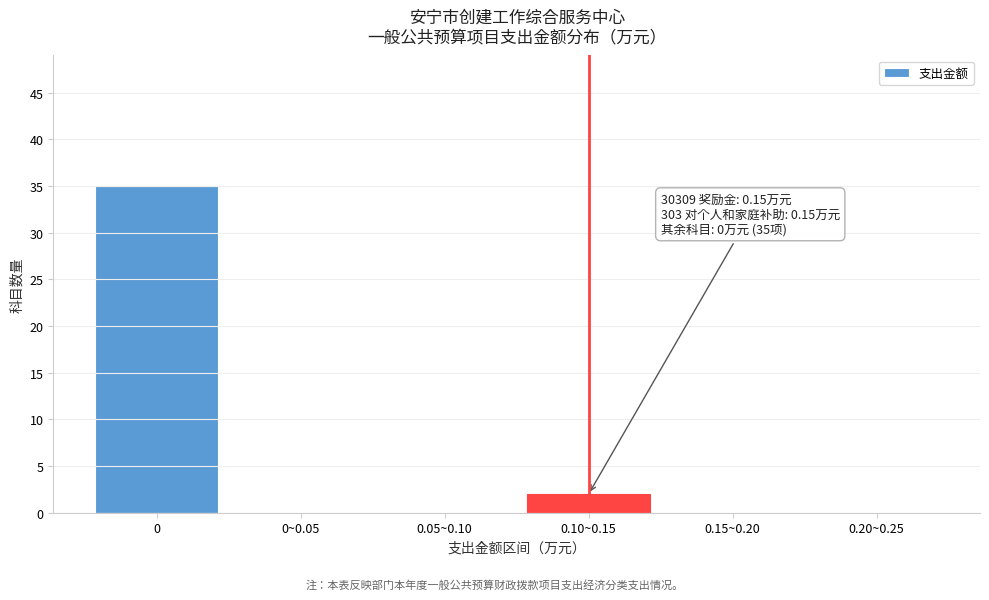

Reading left to right, list all the values displayed in this chart.

0=35	0~0.05=0	0.05~0.10=0	0.10~0.15=2	0.15~0.20=0	0.20~0.25=0